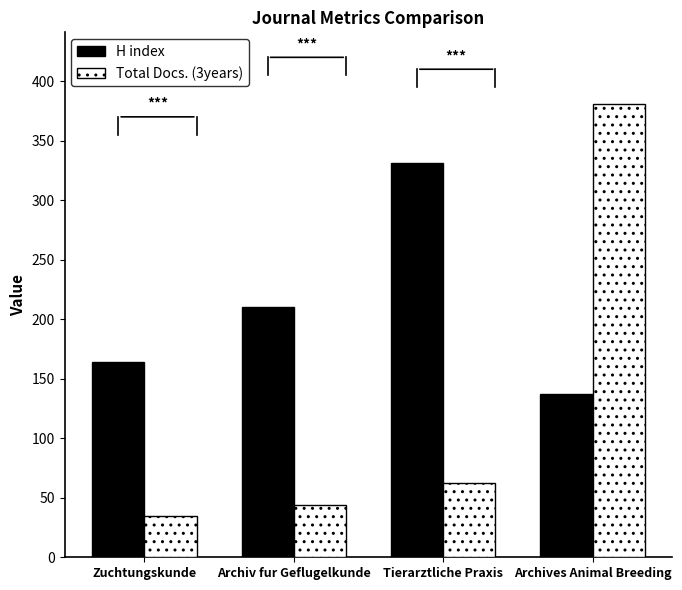

How many bars are there in total?

8